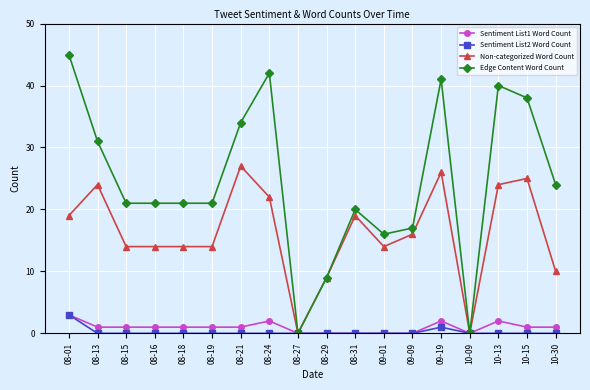

What are all the series names shown in the legend?

Sentiment List1 Word Count, Sentiment List2 Word Count, Non-categorized Word Count, Edge Content Word Count